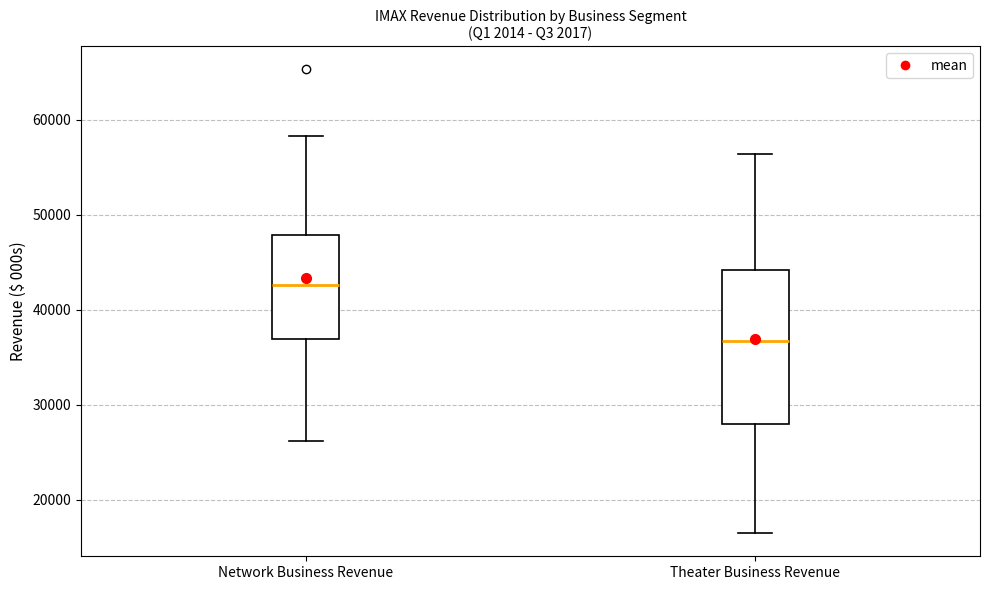

Reading left to right, read every box against the y-axis: the position of its median line, the range the box covers, and the ends of its whiskers. The values are not printed on the chart, so give them approximately, as read against the axis.

Network Business Revenue: median 43000, box 37000 to 48000, whiskers 26000 to 58000
Theater Business Revenue: median 37000, box 28000 to 44000, whiskers 16000 to 56000